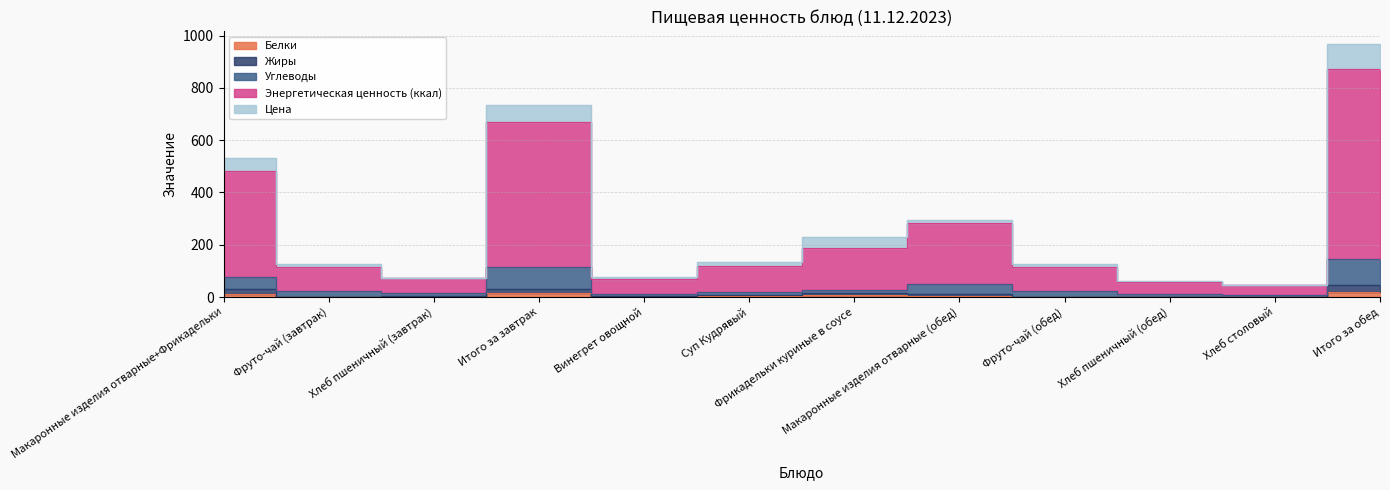

What is the average value of the Жиры series?

12.7